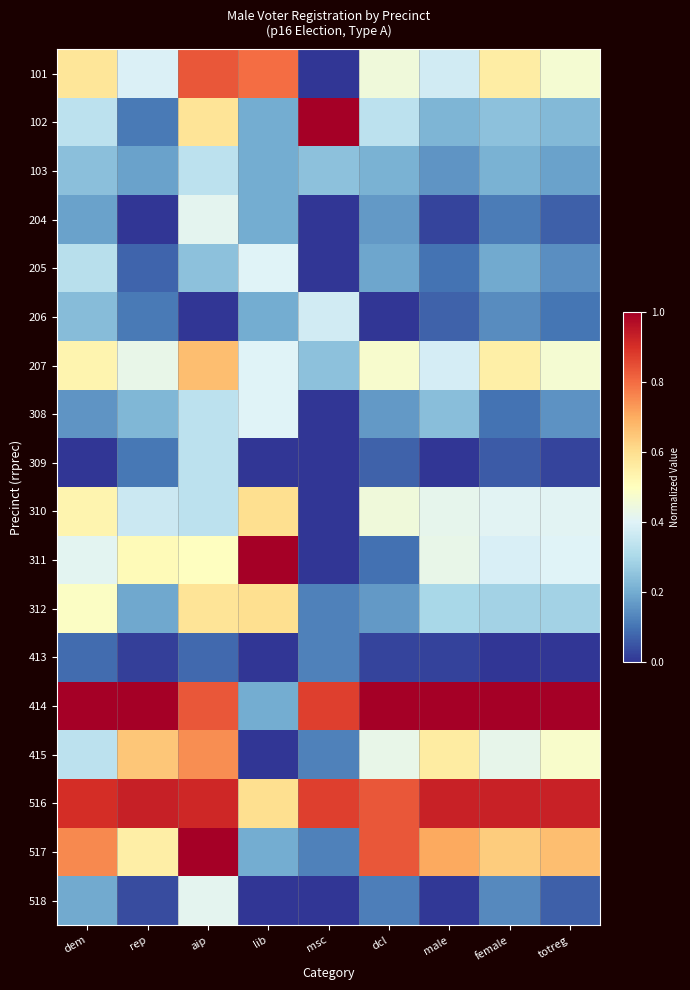

At which category is the sum across all series the highest?

aip